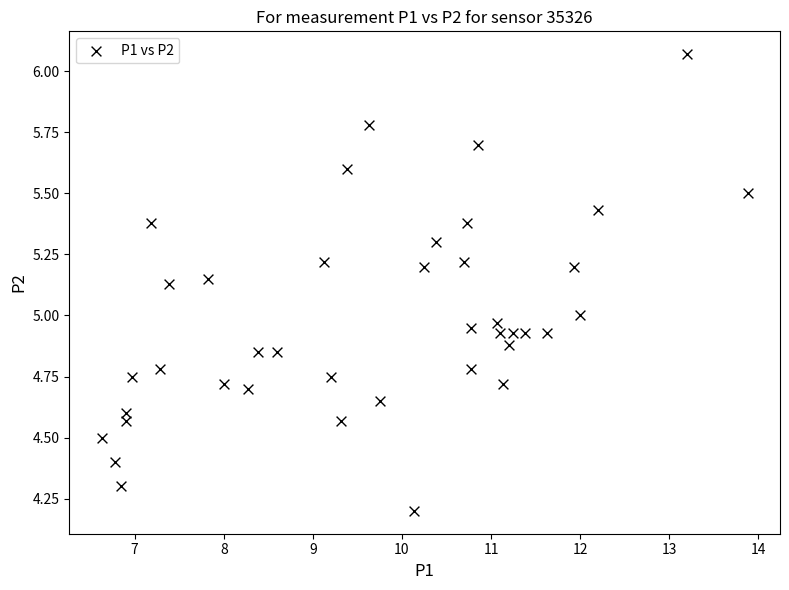

What is the range of X values (max minus min)?

7.3